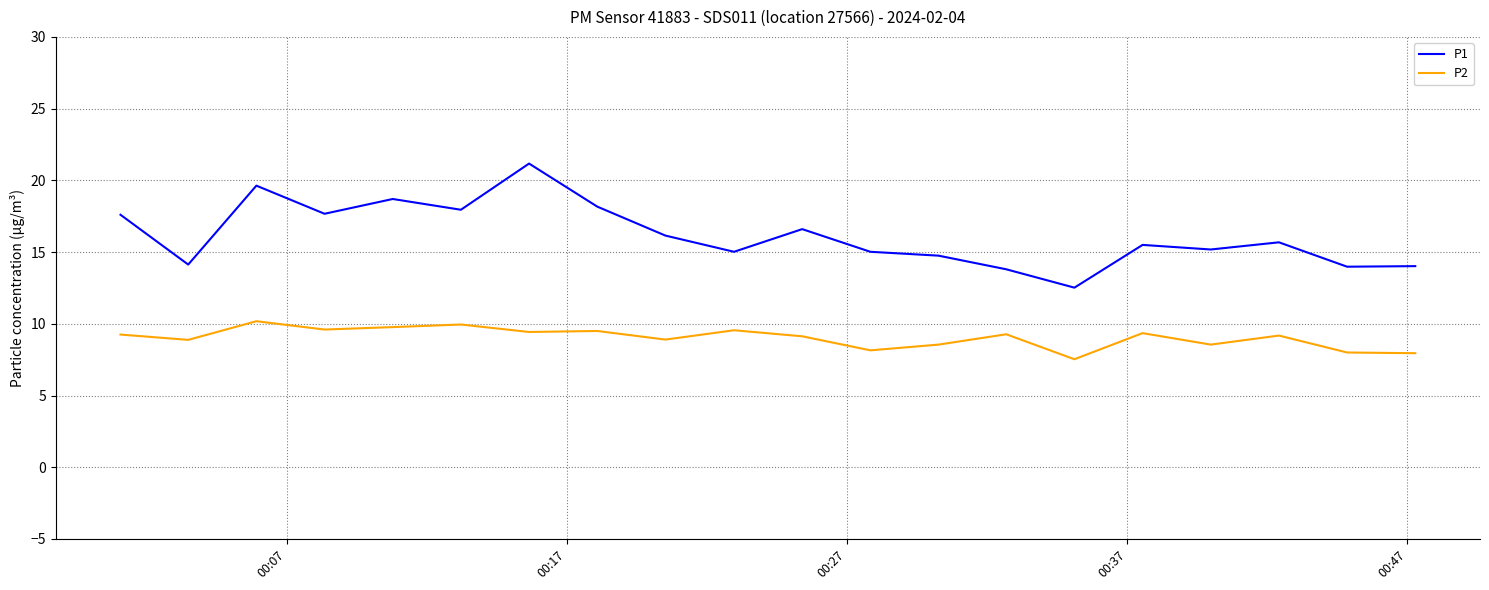

At how many categories does at least one series exceed 17?

7